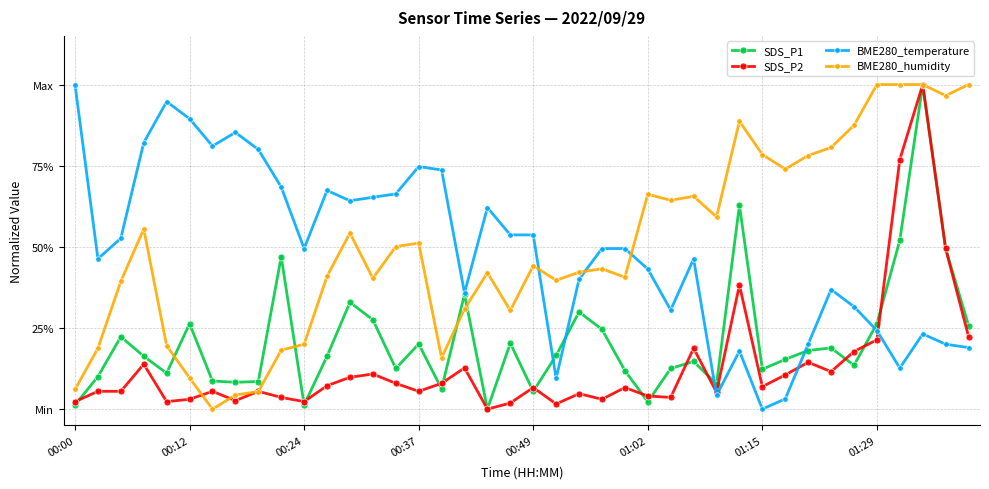

Does the chart have visible grid lines?

Yes